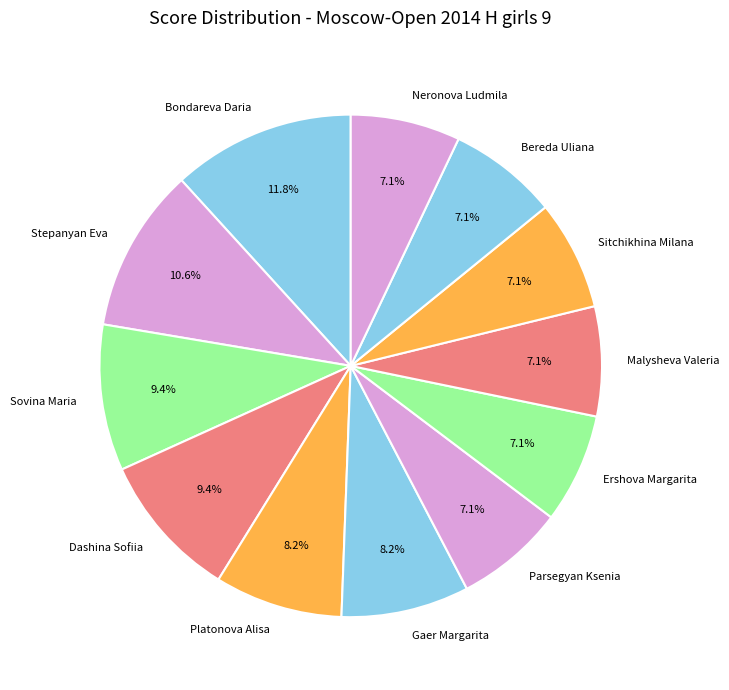

Which category has the biggest portion of the pie?

Bondareva Daria